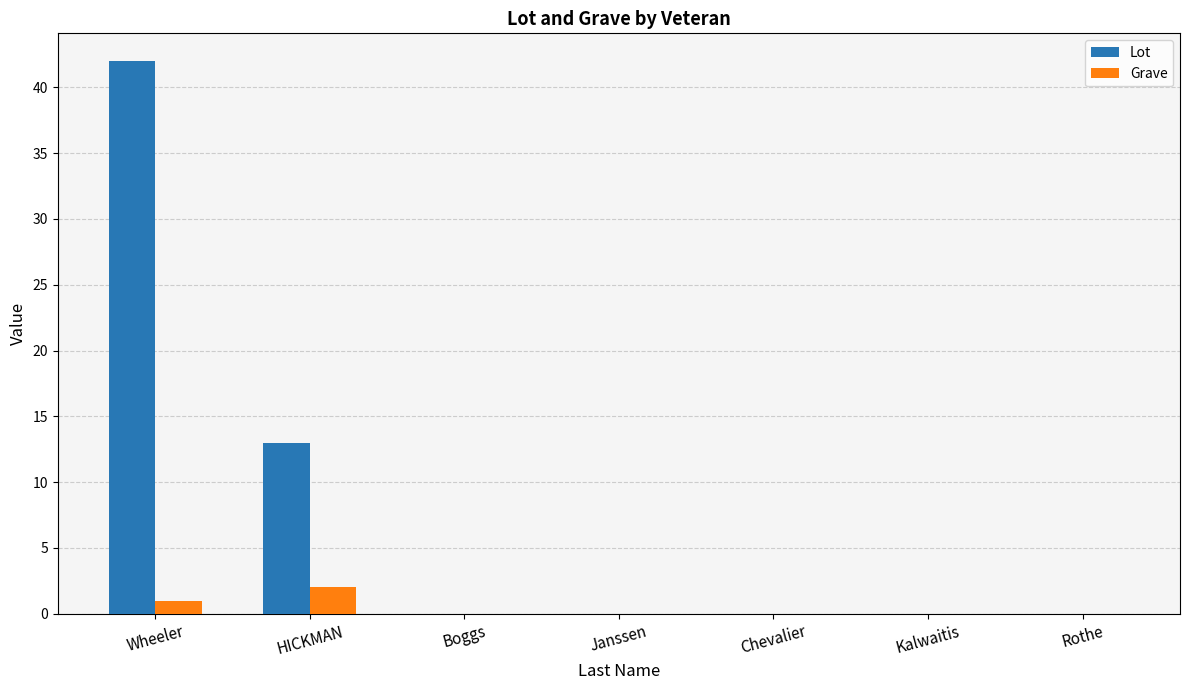

Which series has the largest total across all categories?

Lot